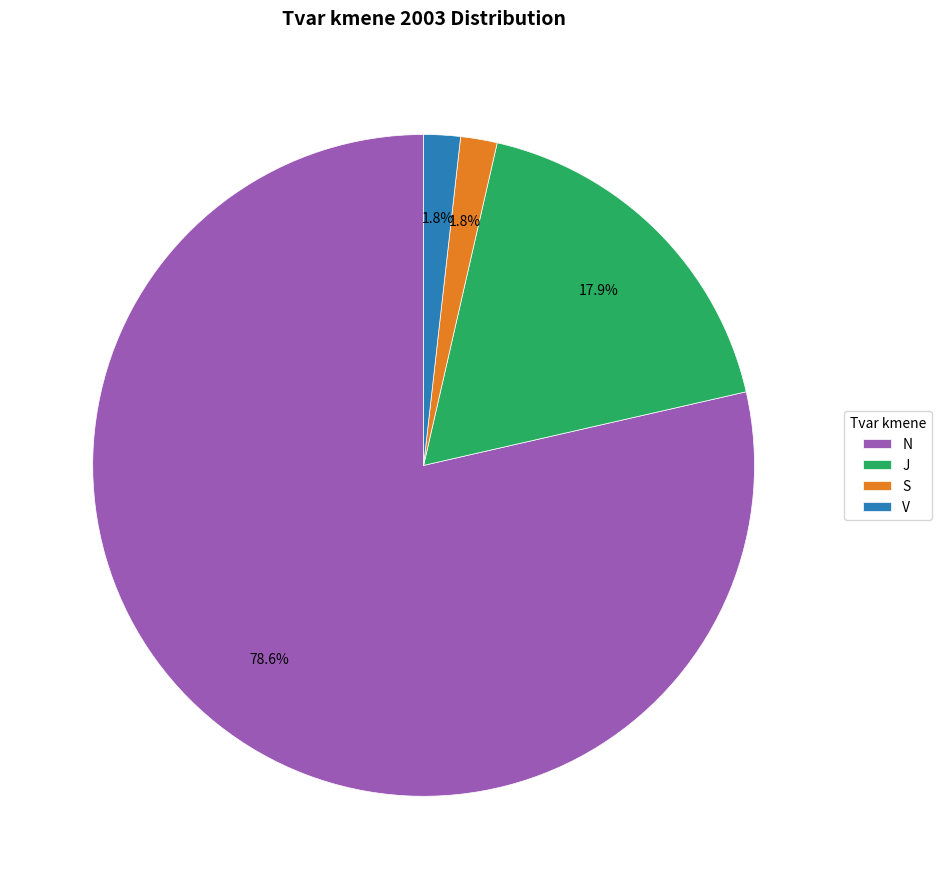

To the nearest percent, what portion does N represent?

79%